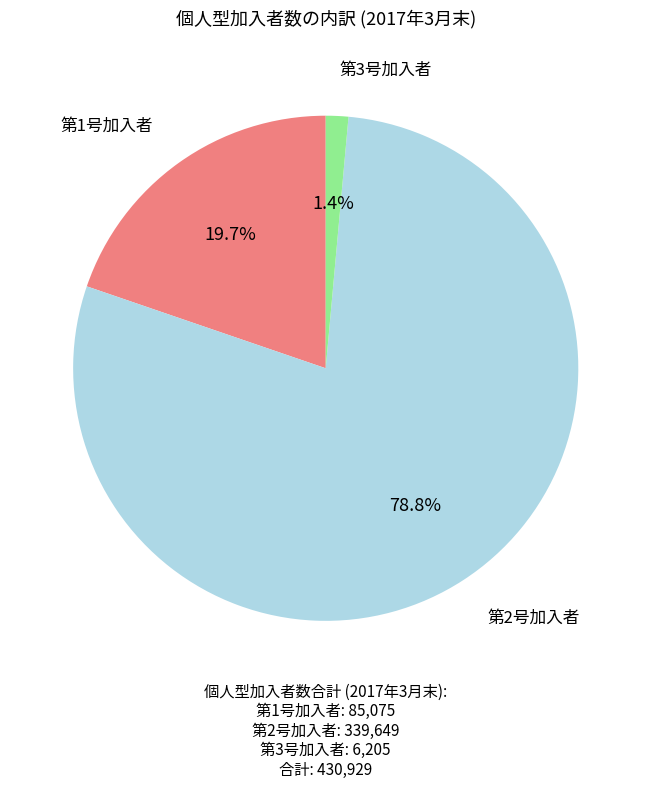

Is there any slice that represents more than half of the pie?

Yes